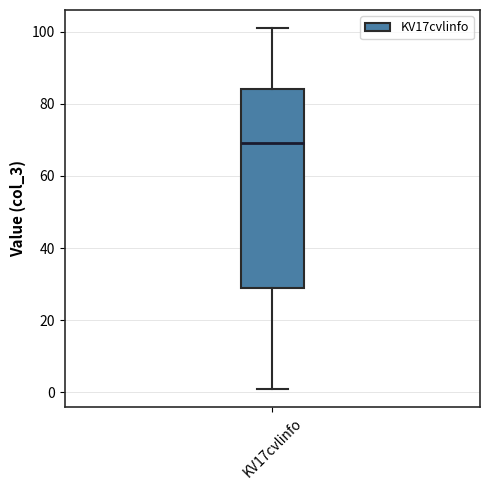

Where is the lower edge of the box for KV17cvlinfo on the y-axis? The values are not printed on the chart, so give them approximately, as read against the axis.

30